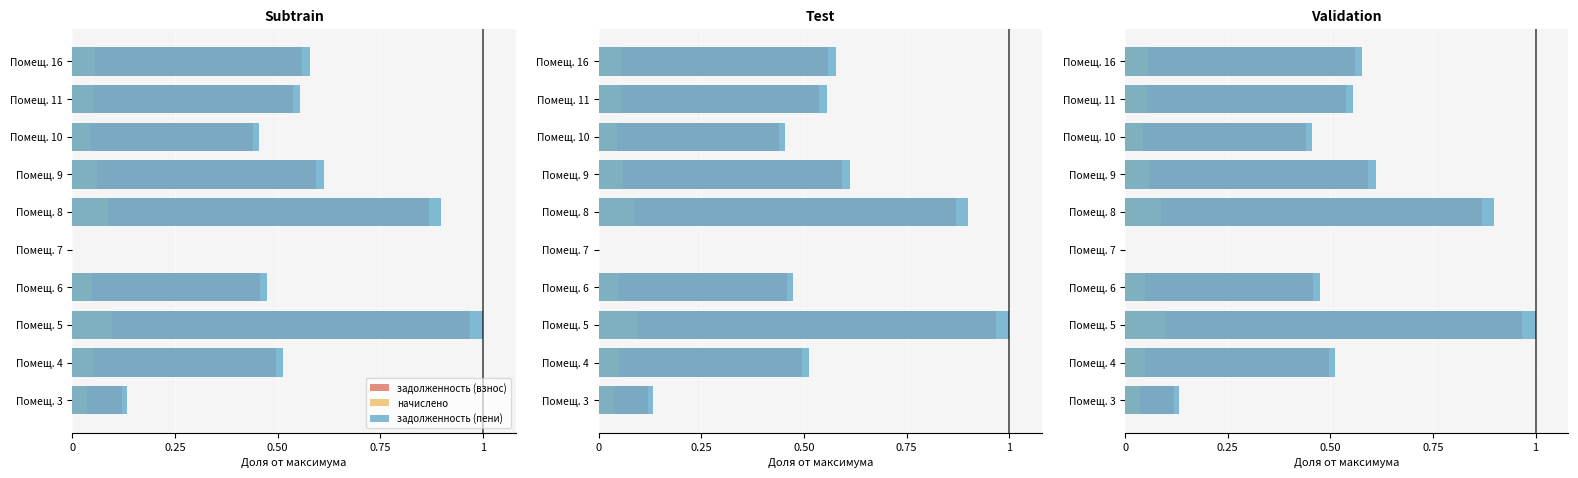

Is it true that задолженность (пени) equals 0.2 at Помещ. 4?

False